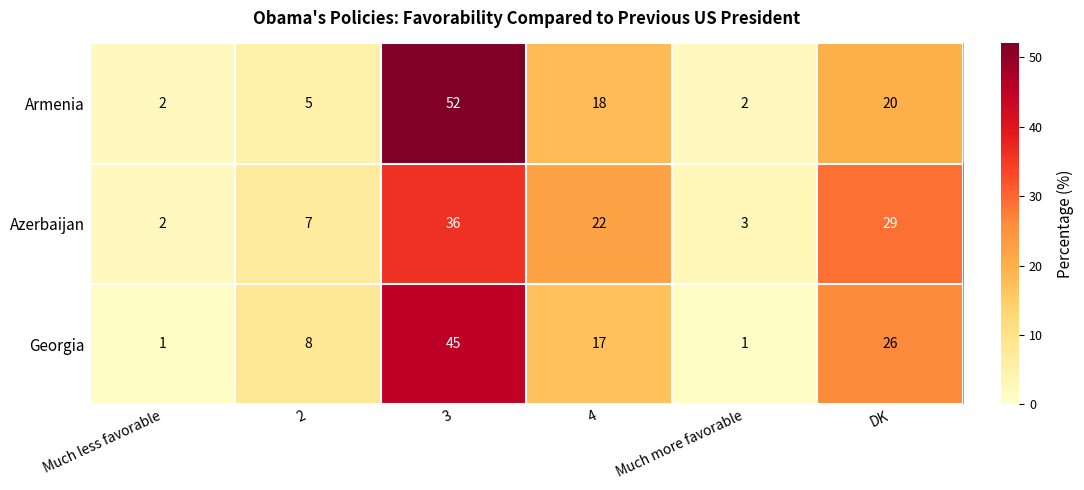

What is the sum of the Azerbaijan values at 3 and 4?

58